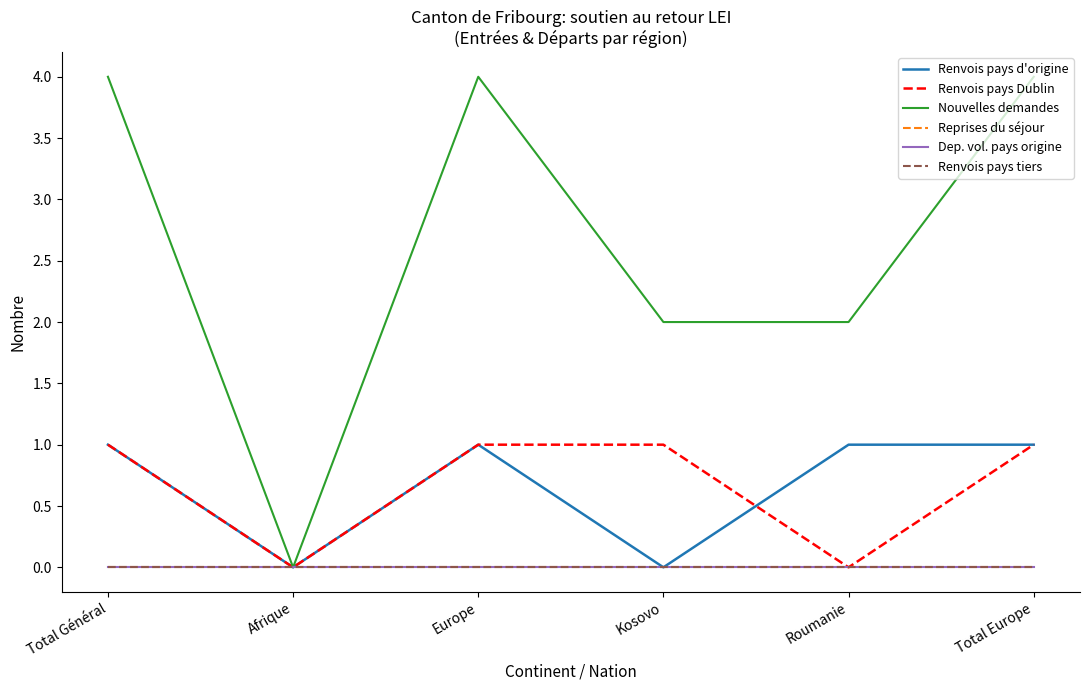

Does the chart display data point markers on the line(s)?

No